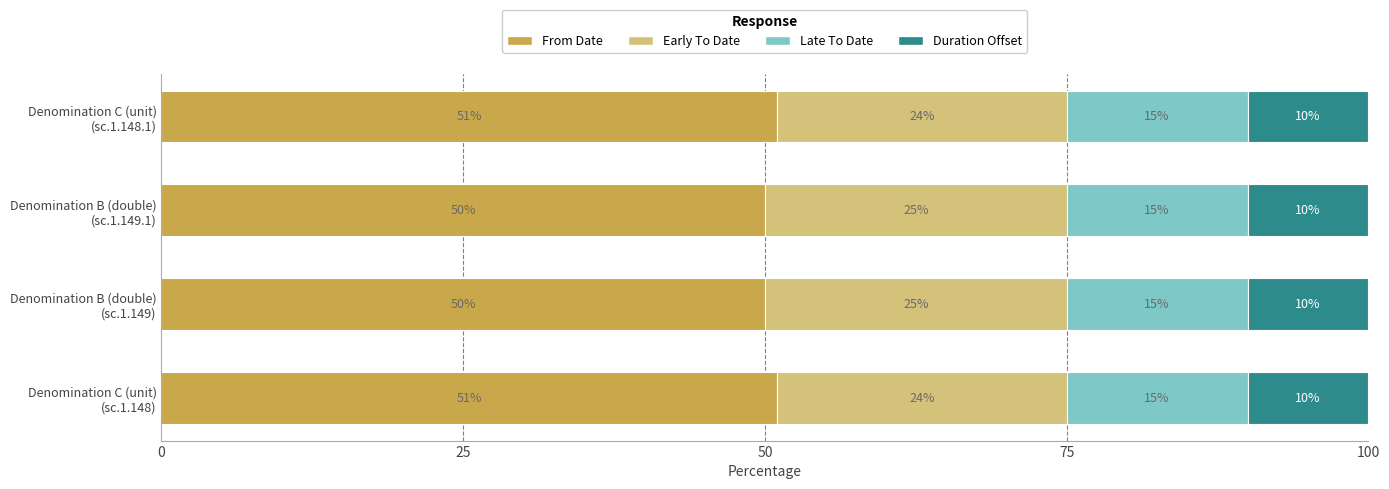

How many distinct data groups are displayed?

4